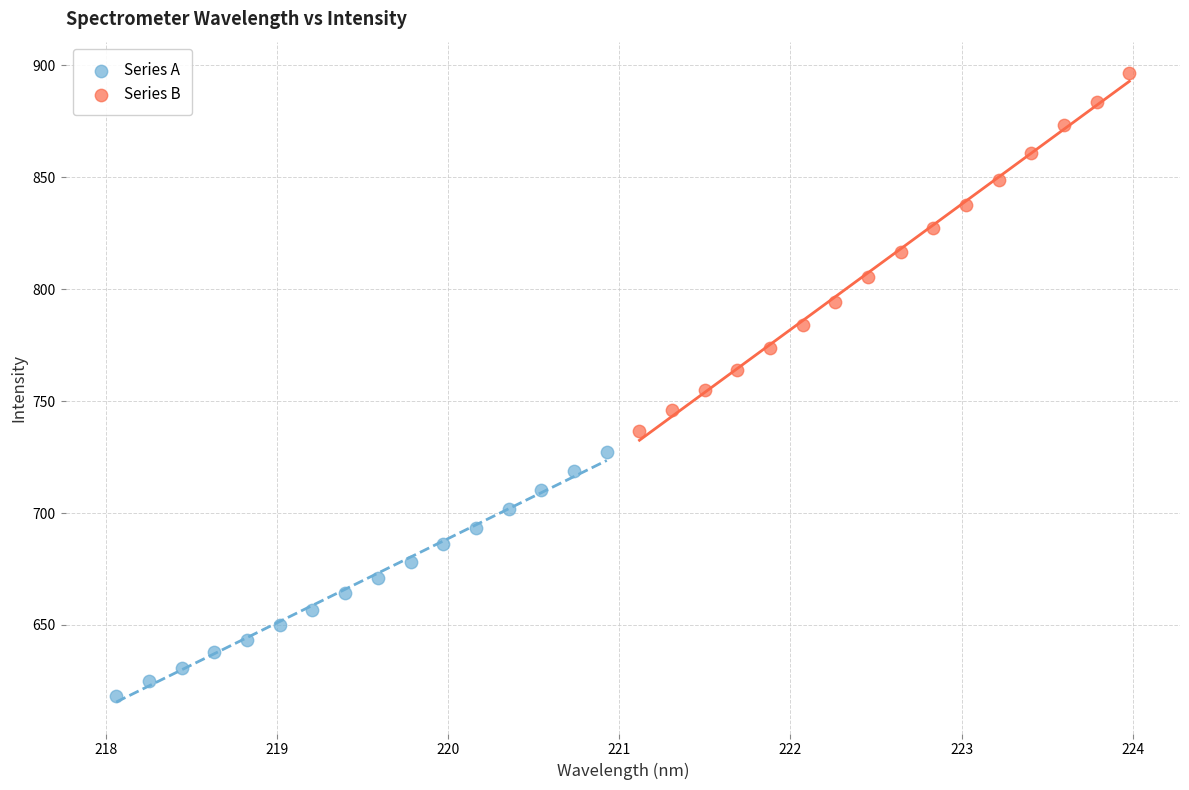

Which series contains the highest Y value?

Series B